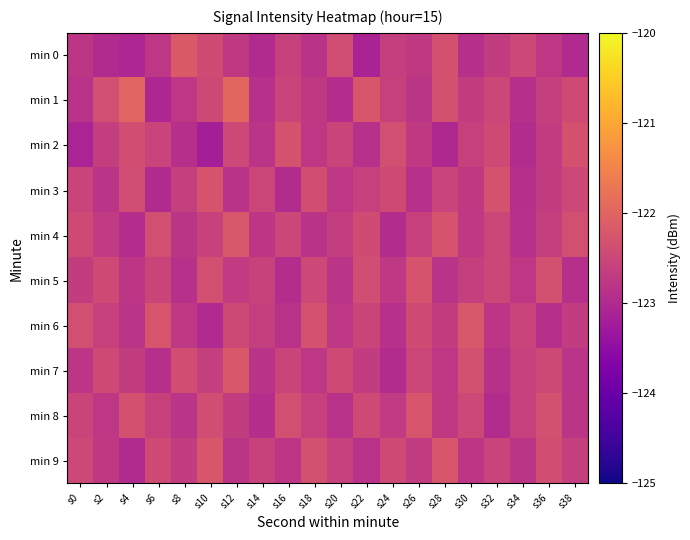

What is the spread (max minus min) of values at s2?

0.6